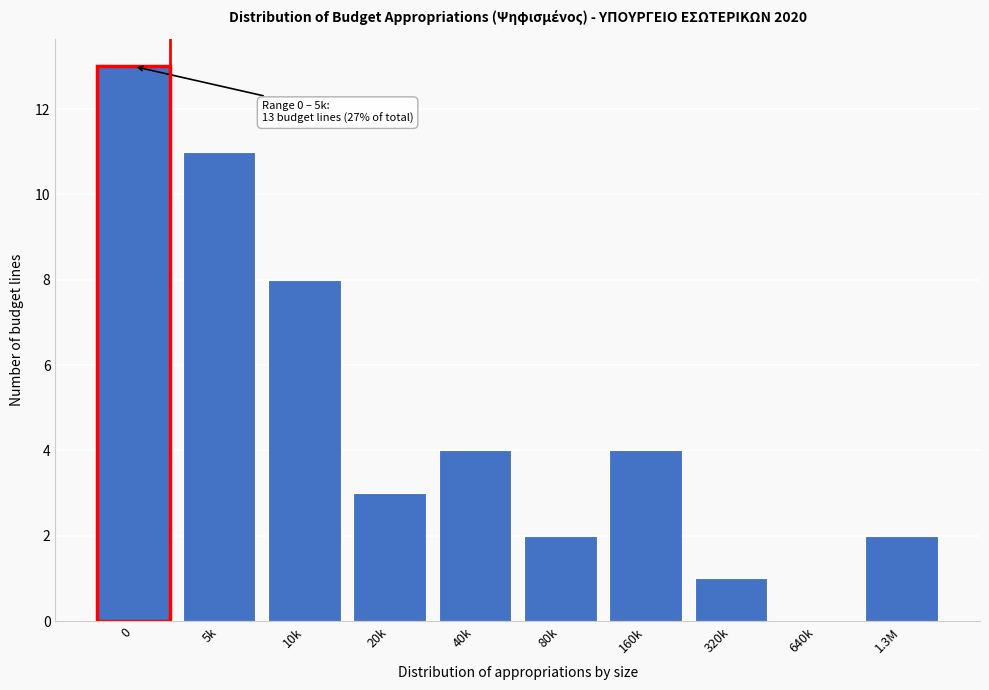

Reading right to left, transcribe all the data shown in this chart.

1.3M=2	640k=0	320k=1	160k=4	80k=2	40k=4	20k=3	10k=8	5k=11	0=13